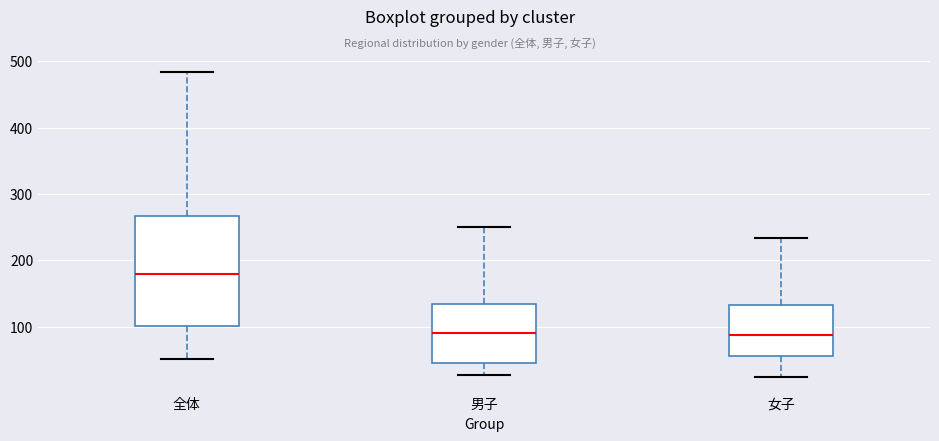

Reading left to right, read every box against the y-axis: the position of its median line, the range the box covers, and the ends of its whiskers. The values are not printed on the chart, so give them approximately, as read against the axis.

全体: median 180, box 100 to 270, whiskers 50 to 480
男子: median 90, box 50 to 130, whiskers 30 to 250
女子: median 90, box 60 to 130, whiskers 20 to 230